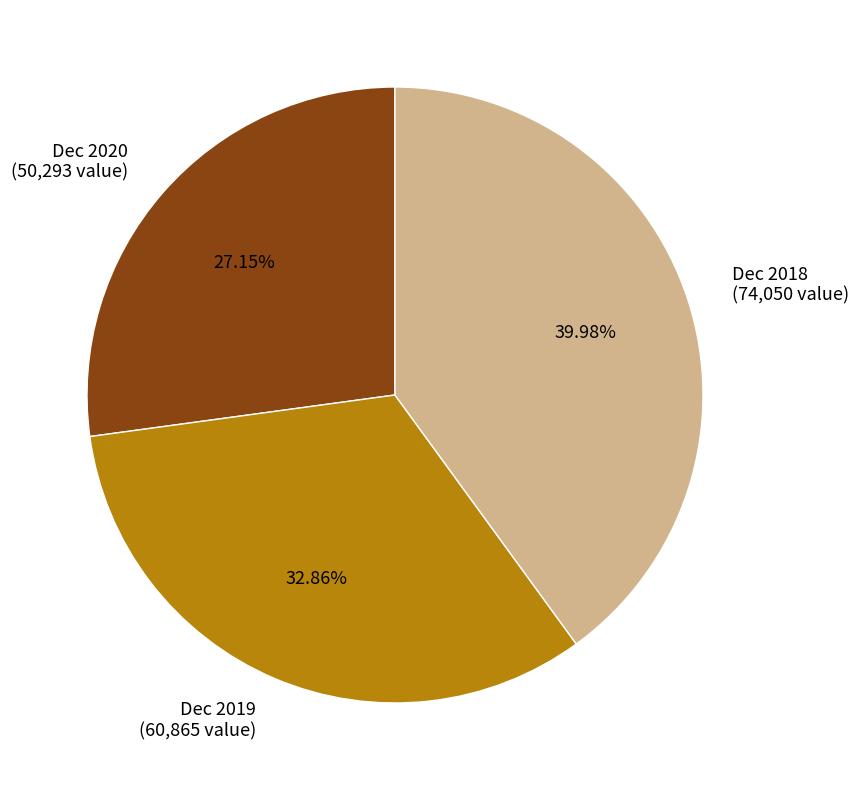

Which slice is the smallest?

Dec 2020